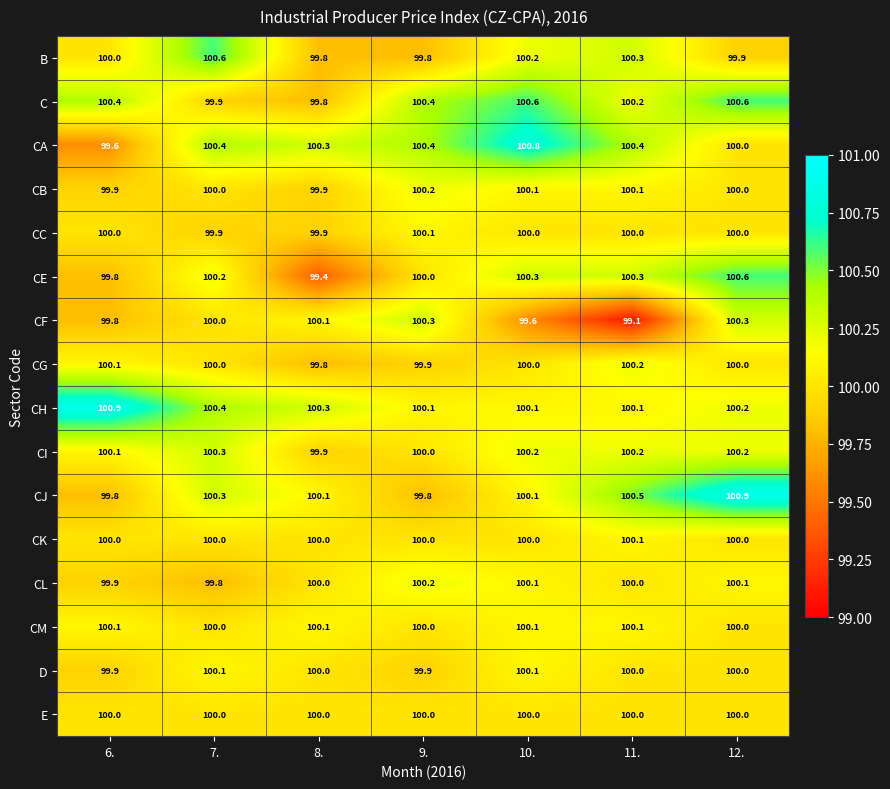

How many CA values are between 100 and 101?

6